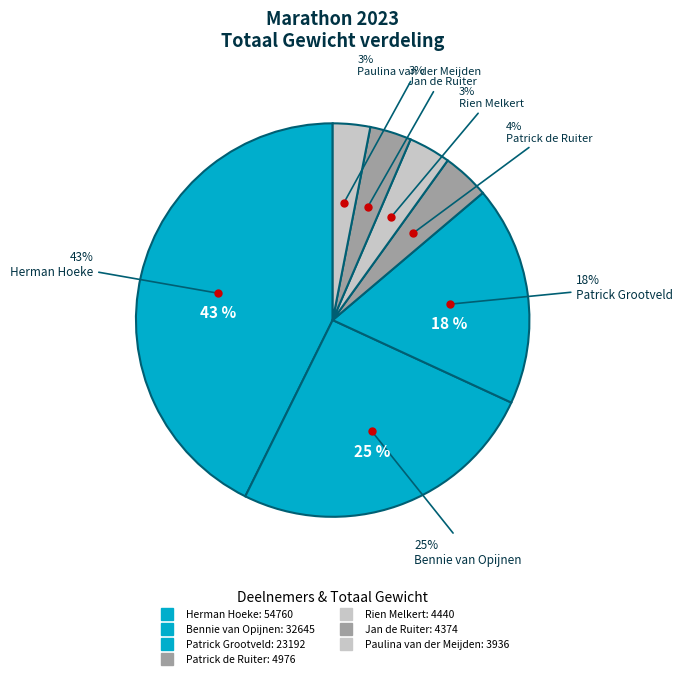

What is the change in value from Patrick Grootveld to Patrick de Ruiter?

-18216